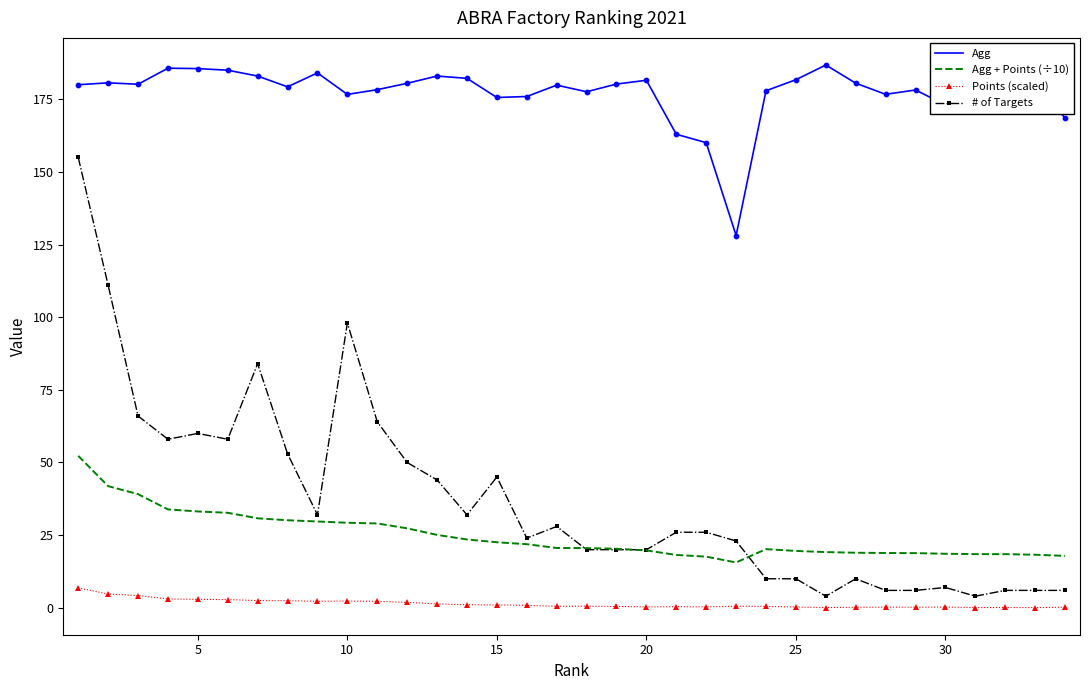

True or false: Agg + Points (÷10) and Agg intersect in this chart.

False